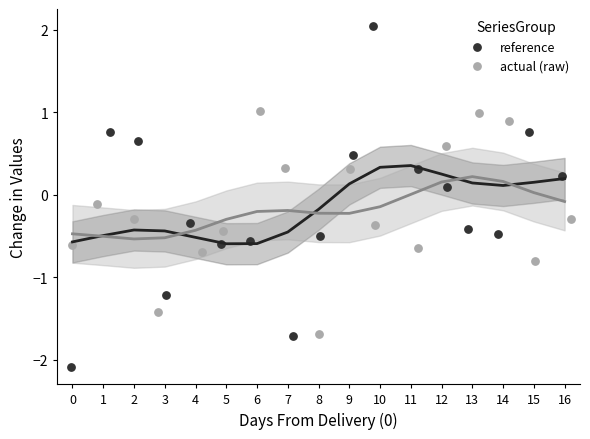

Which series has the widest spread of Y values?

reference